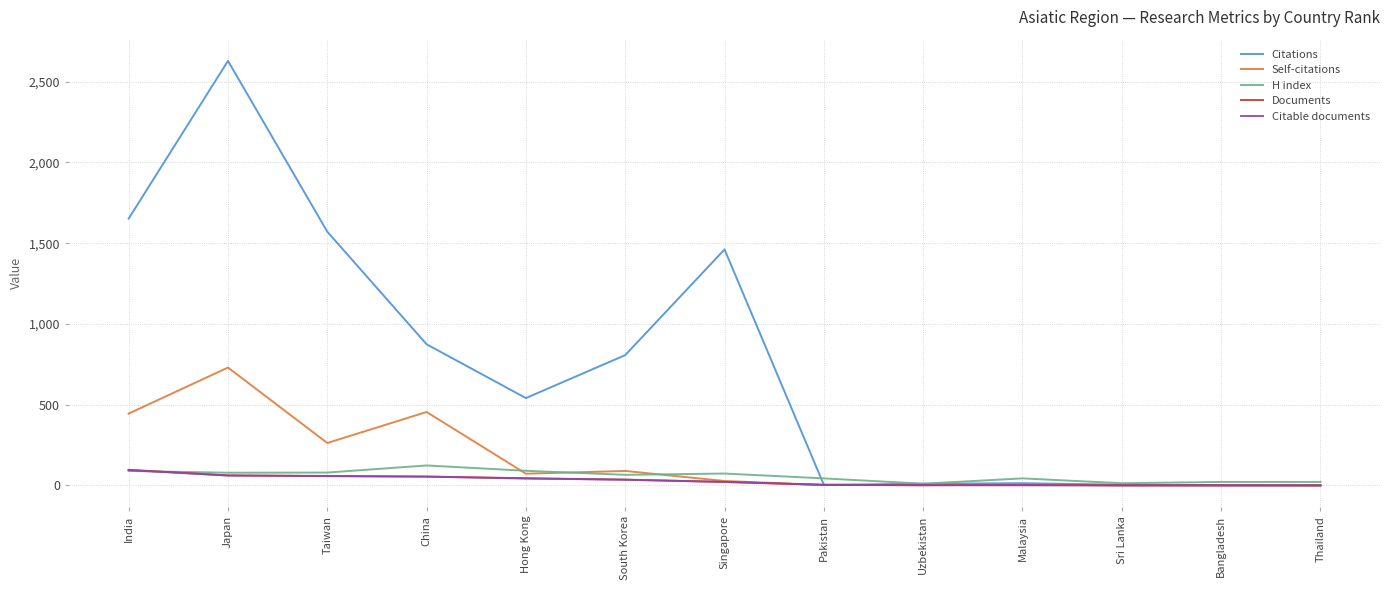

Where is Citations nearest to the value 1314?

Singapore